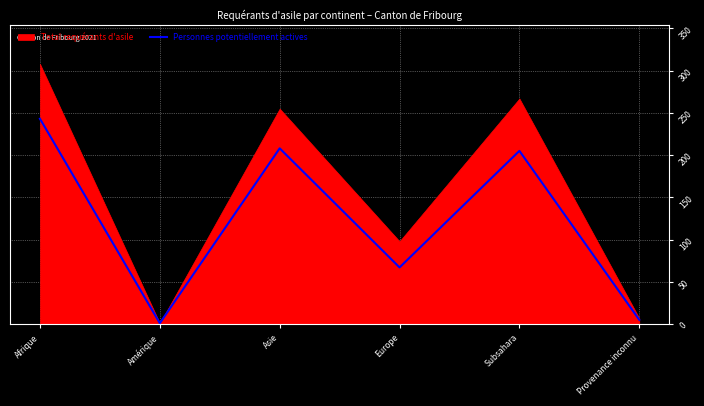

True or false: the data shows 67 at Europe.

True